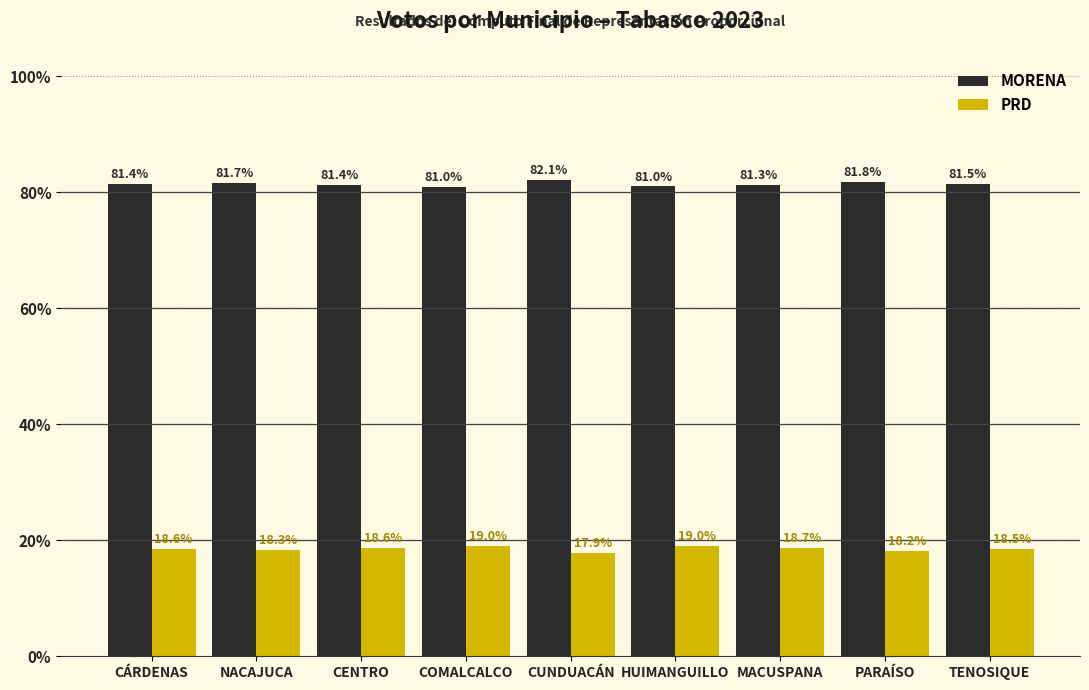

What is the total value across all series at MACUSPANA?

100.0